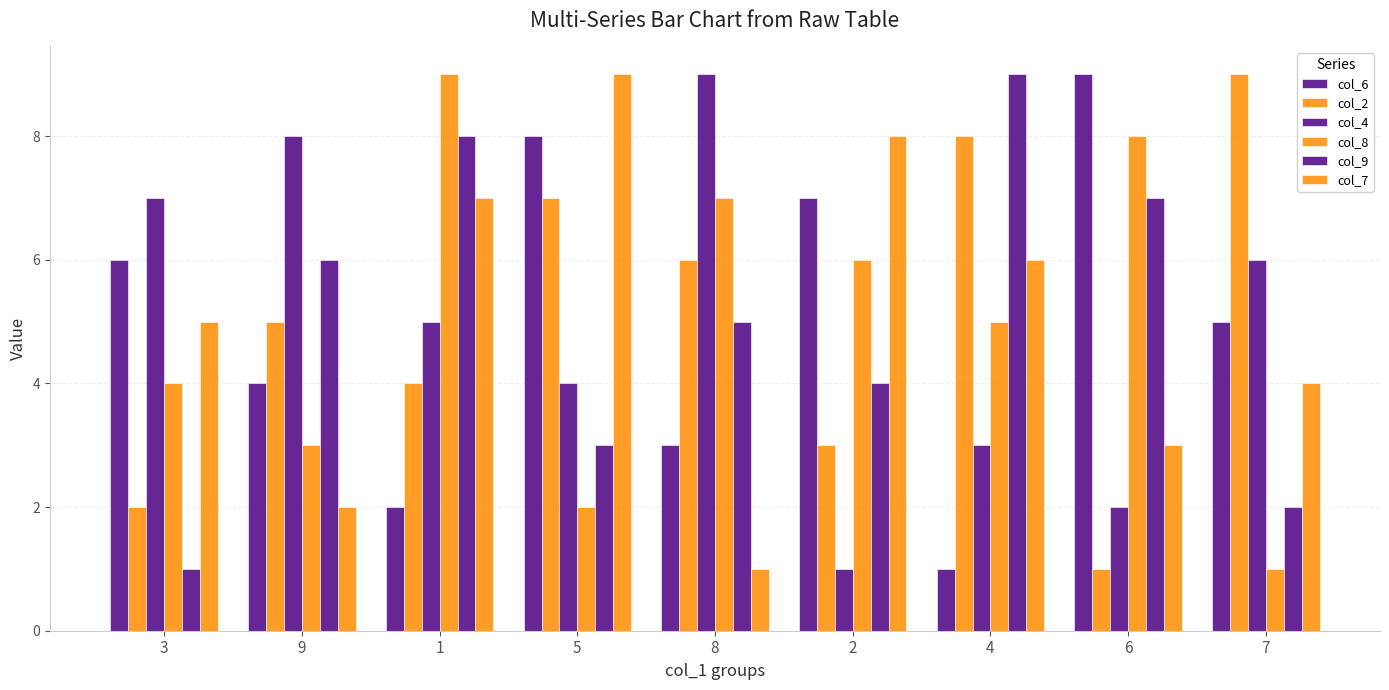

What is the total value across all series at 1?

35